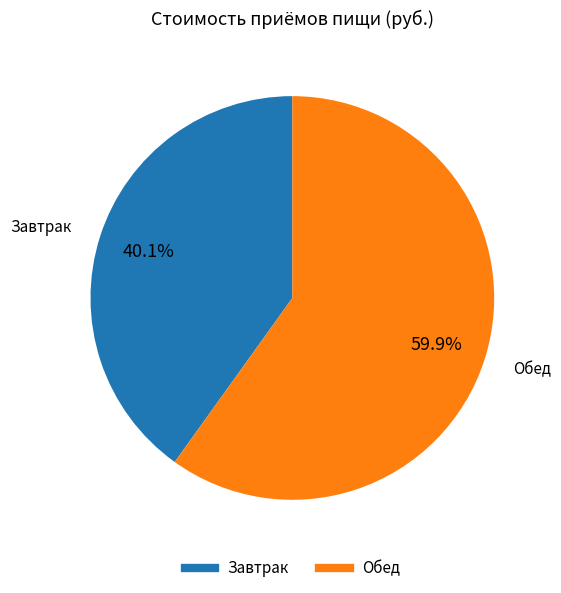

Count the number of slices in the pie.

2